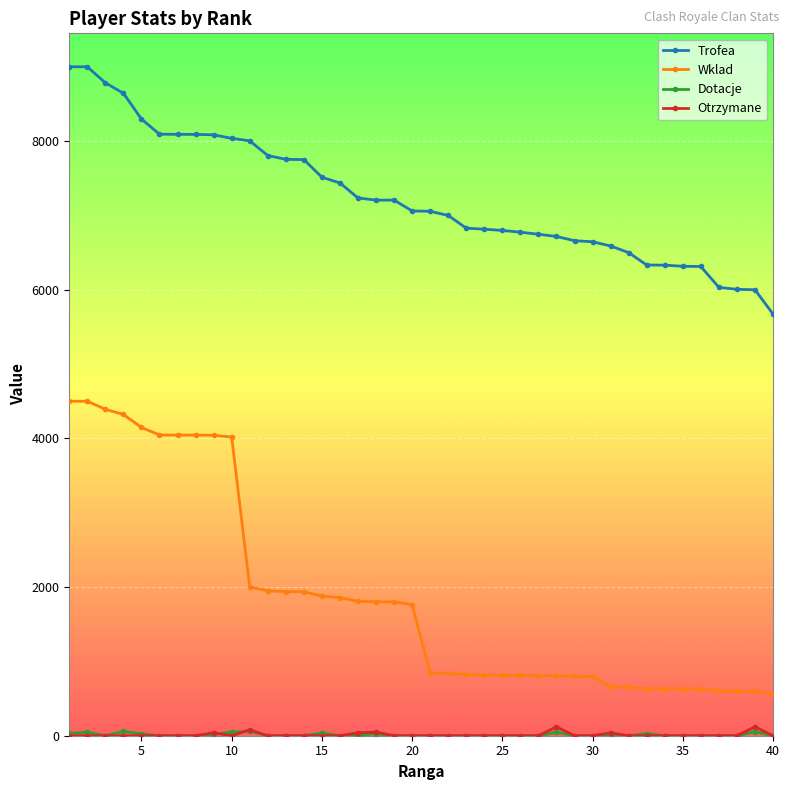

Does the chart display data point markers on the line(s)?

Yes